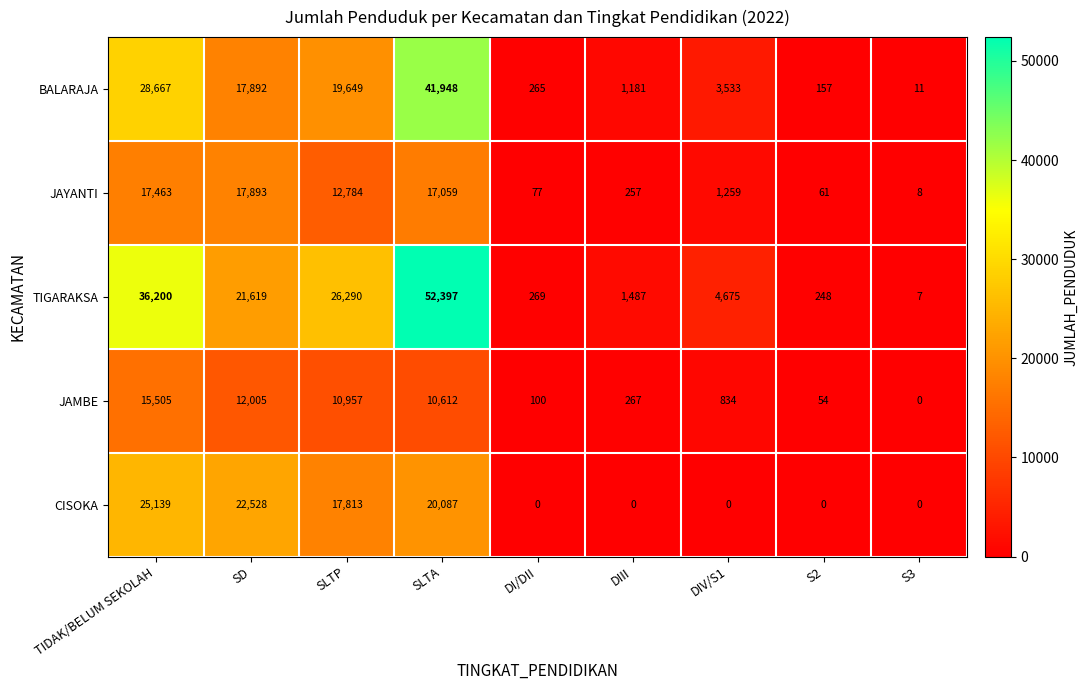

The value of BALARAJA at DIII is 1181. True or false?

True